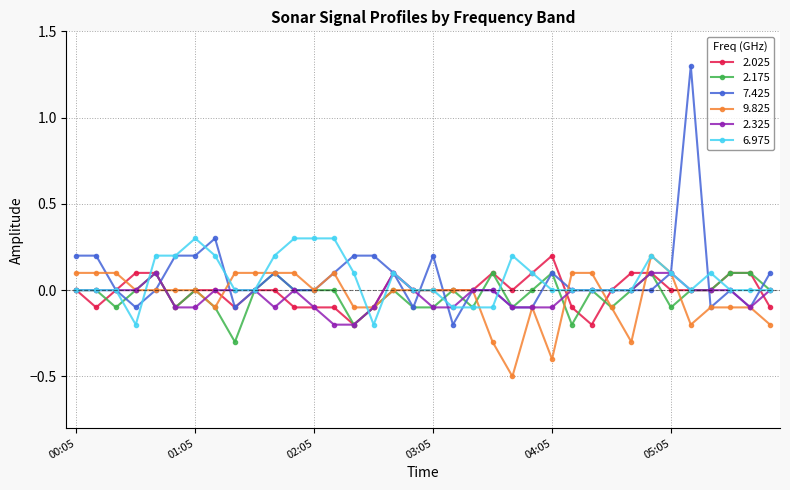

What is the smallest value displayed?

-0.5